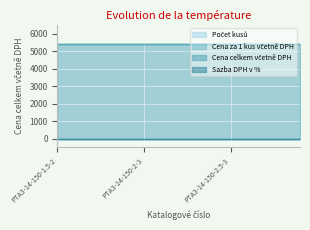

Which category has the highest value in the Cena celkem včetně DPH series?

PTA3-14-150-1.5-2